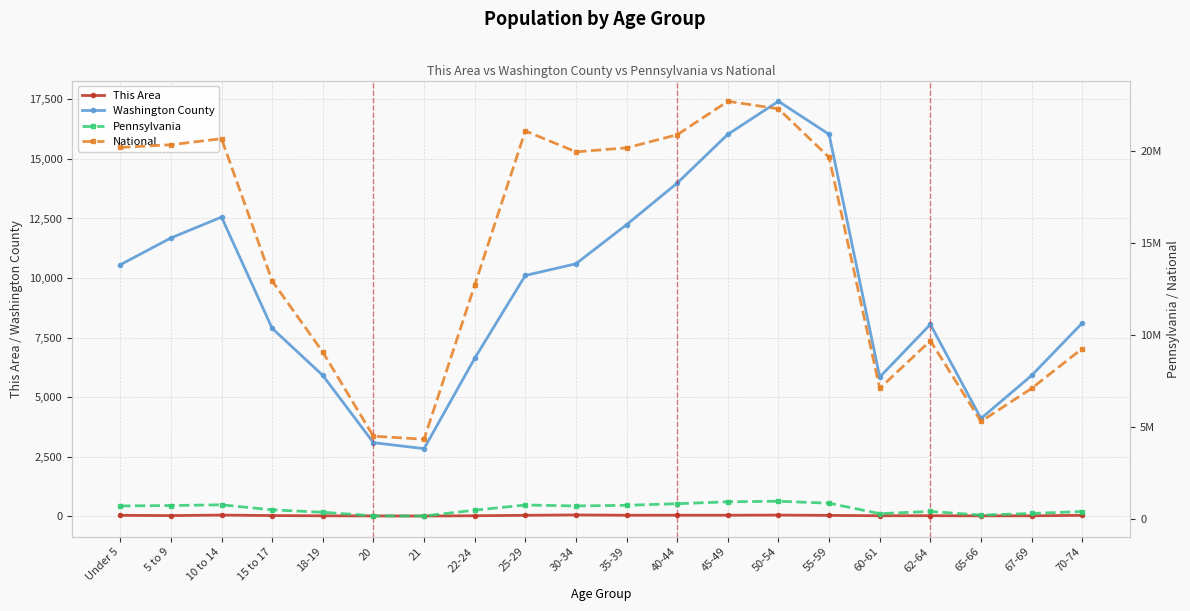

Reading left to right, what are all the values shown in this chart?

This Area: Under 5=35	5 to 9=24	10 to 14=45	15 to 17=25	18-19=15	20=10	21=6	22-24=17	25-29=36	30-34=51	35-39=38	40-44=39	45-49=39	50-54=45	55-59=33	60-61=17	62-64=19	65-66=12	67-69=15	70-74=34
Washington County: Under 5=10556	5 to 9=11682	10 to 14=12558	15 to 17=7888	18-19=5911	20=3086	21=2835	22-24=6626	25-29=10107	30-34=10598	35-39=12241	40-44=13985	45-49=16034	50-54=17421	55-59=16033	60-61=5840	62-64=8053	65-66=4101	67-69=5908	70-74=8107
Pennsylvania: Under 5=729538	5 to 9=753635	10 to 14=791151	15 to 17=517831	18-19=387235	20=191942	21=183257	22-24=498947	25-29=781527	30-34=729592	35-39=764287	40-44=851382	45-49=955763	50-54=984641	55-59=879048	60-61=312575	62-64=430721	65-66=231623	67-69=321379	70-74=426536
National: Under 5=20201362	5 to 9=20348657	10 to 14=20677194	15 to 17=12954254	18-19=9086089	20=4519129	21=4354294	22-24=12712576	25-29=21101849	30-34=19962099	35-39=20179642	40-44=20890964	45-49=22708591	50-54=22298125	55-59=19664805	60-61=7113727	62-64=9704197	65-66=5319902	67-69=7115361	70-74=9278166